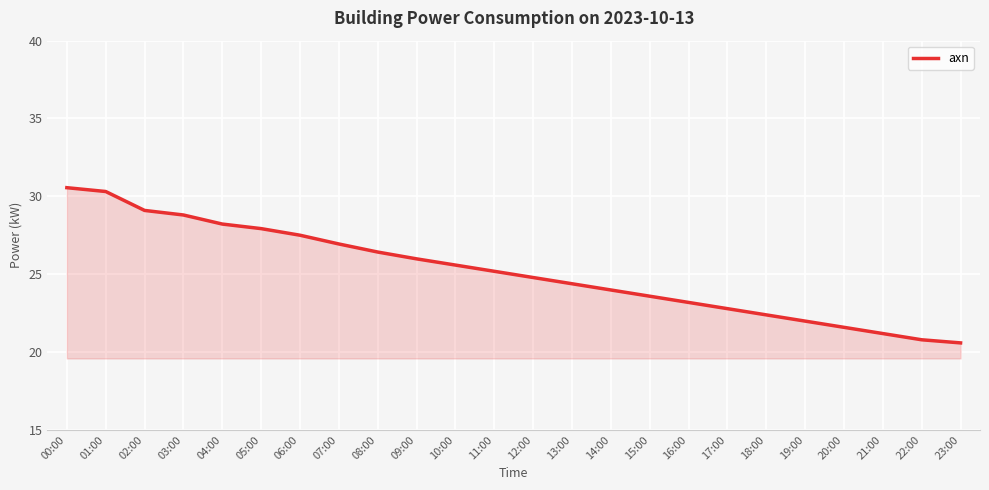

Approximately how many times larger is the value at 12:00 compared to 06:00?

0.9